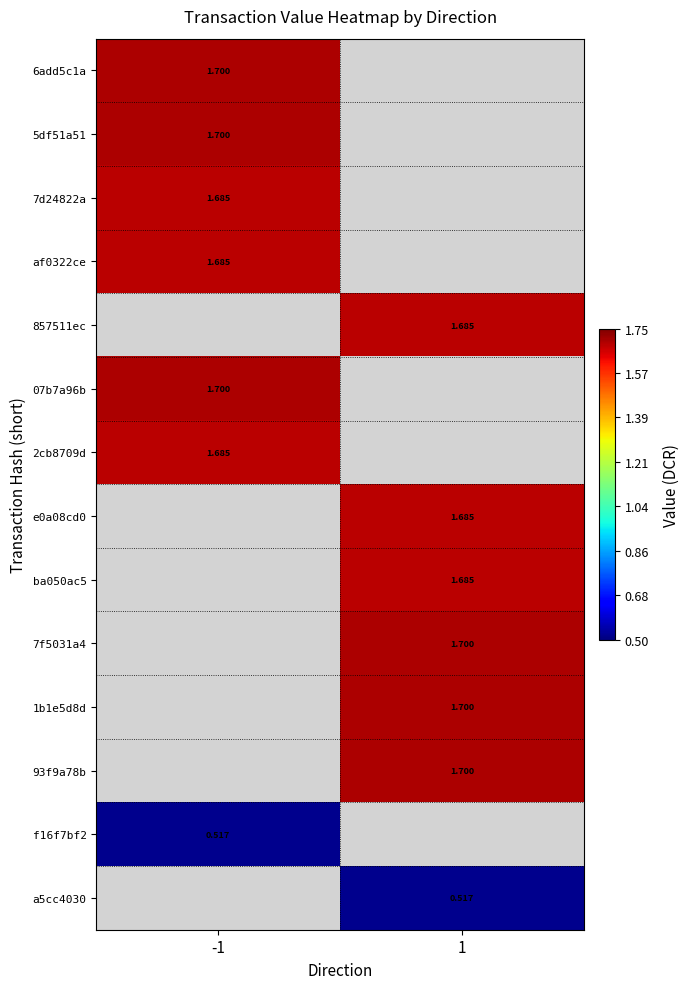

True or false: 7f5031a4 has a value of 1.7 at 1.

True